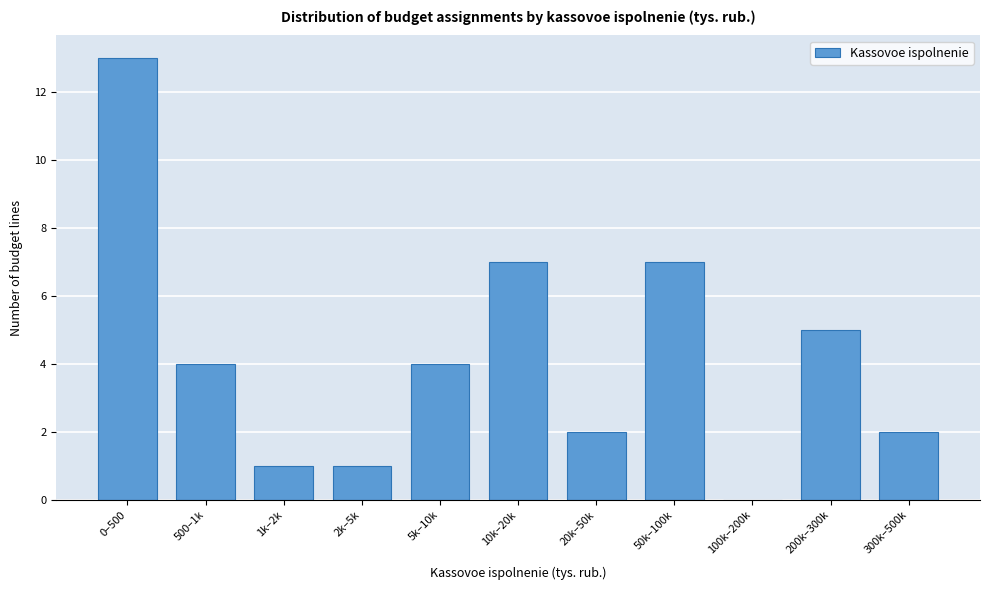

Reading left to right, extract all data points from this chart.

0–500=13	500–1k=4	1k–2k=1	2k–5k=1	5k–10k=4	10k–20k=7	20k–50k=2	50k–100k=7	100k–200k=0	200k–300k=5	300k–500k=2